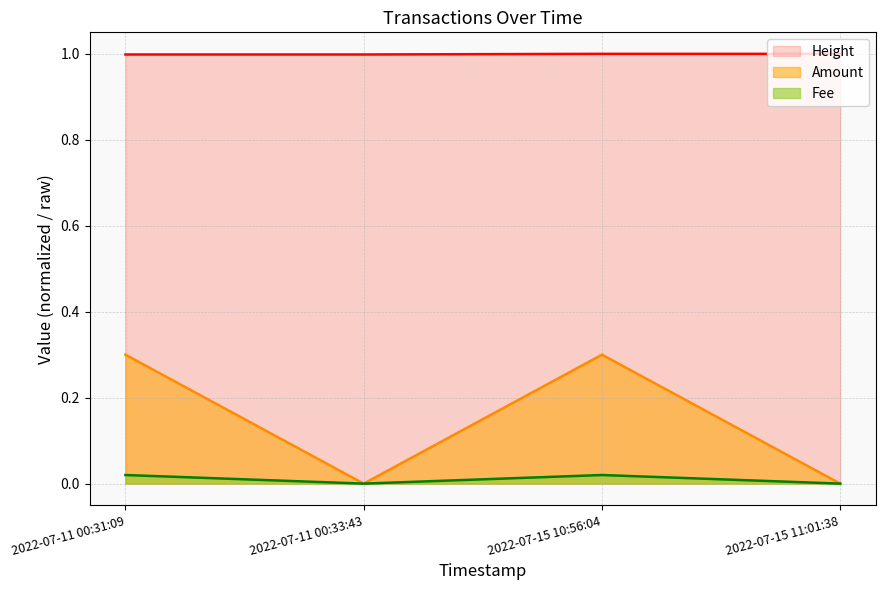

The Height series shows 1.0 at 2022-07-11 00:31:09. True or false?

True